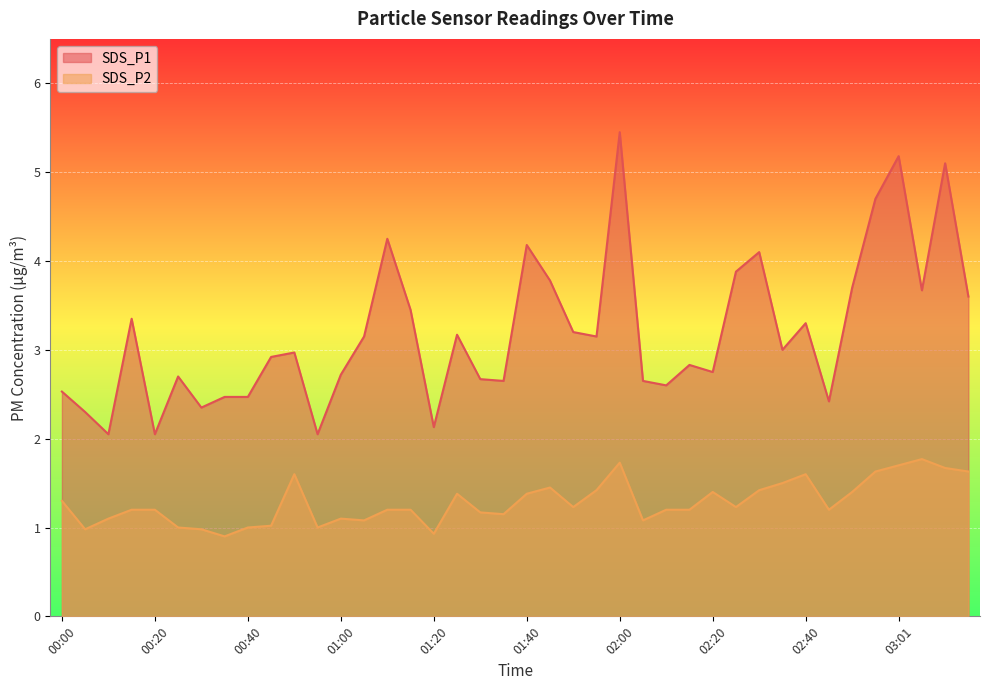

What is the value of the SDS_P1 point at the 9th from the left?

2.5